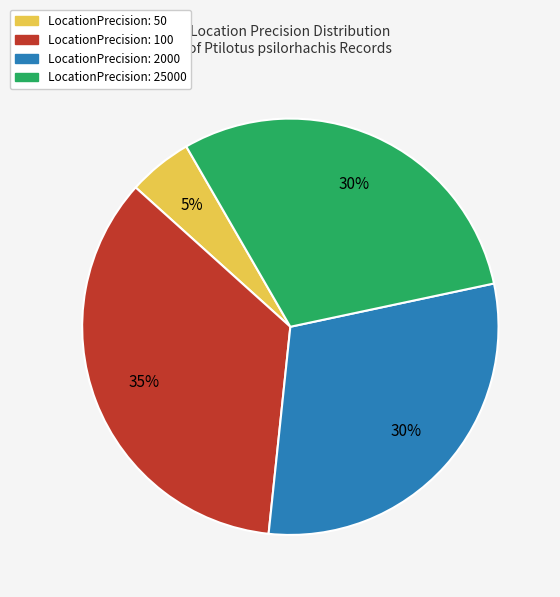

Is there a majority slice in this chart?

No